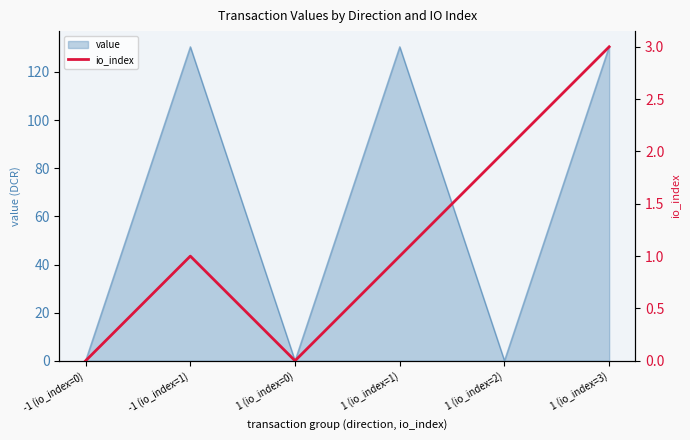

Which has a higher value, -1 (io_index=1) or 1 (io_index=1)?

-1 (io_index=1)